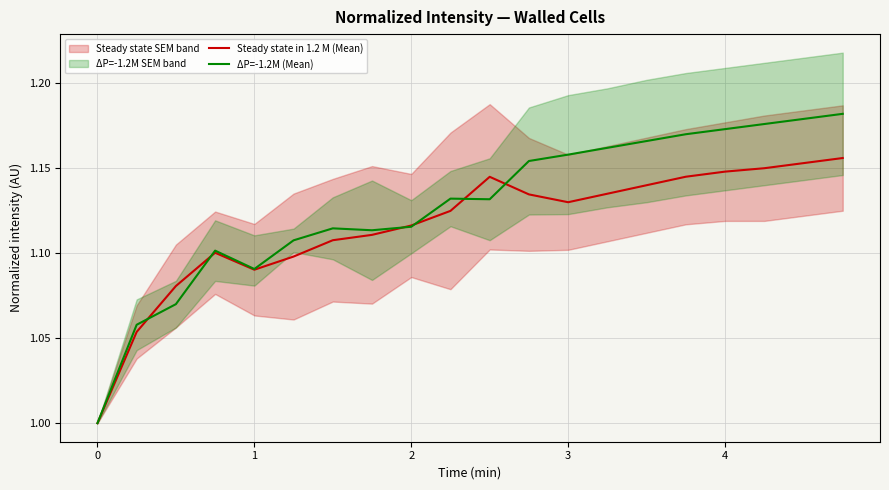

What is the minimum value for Steady state in 1.2 M (Mean)?

1.0